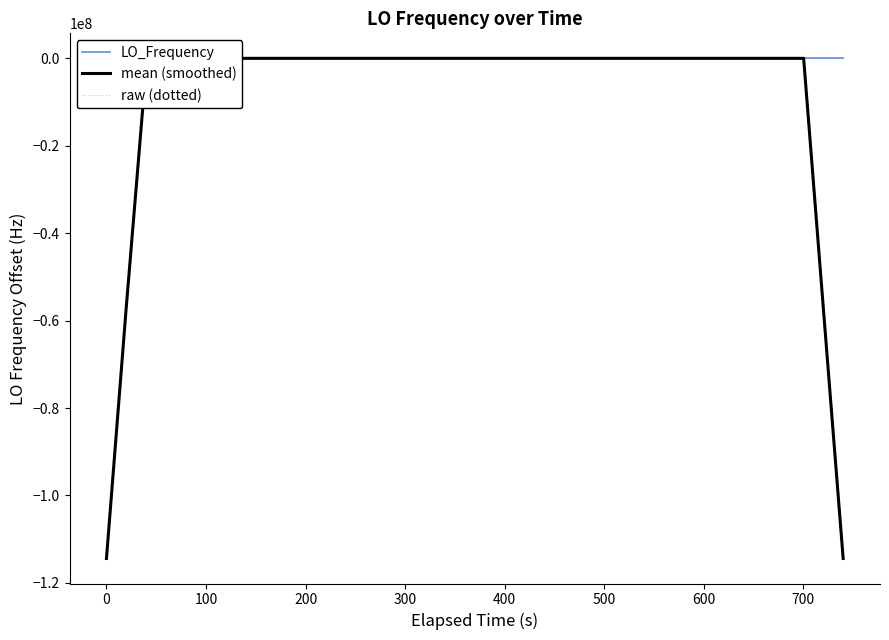

True or false: LO_Frequency has a value of -0.8 at 700.

False